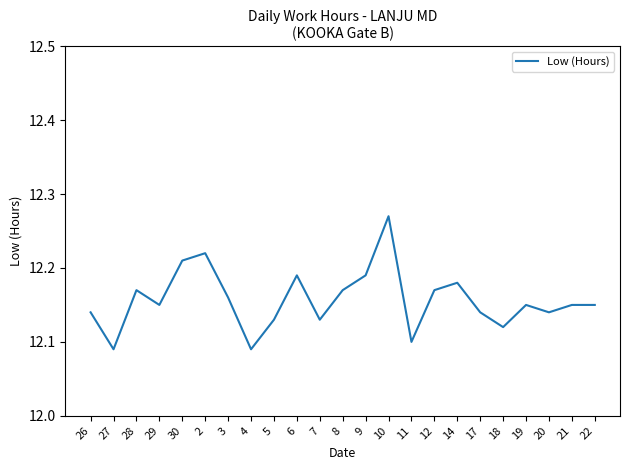

Where is the first local maximum?

28